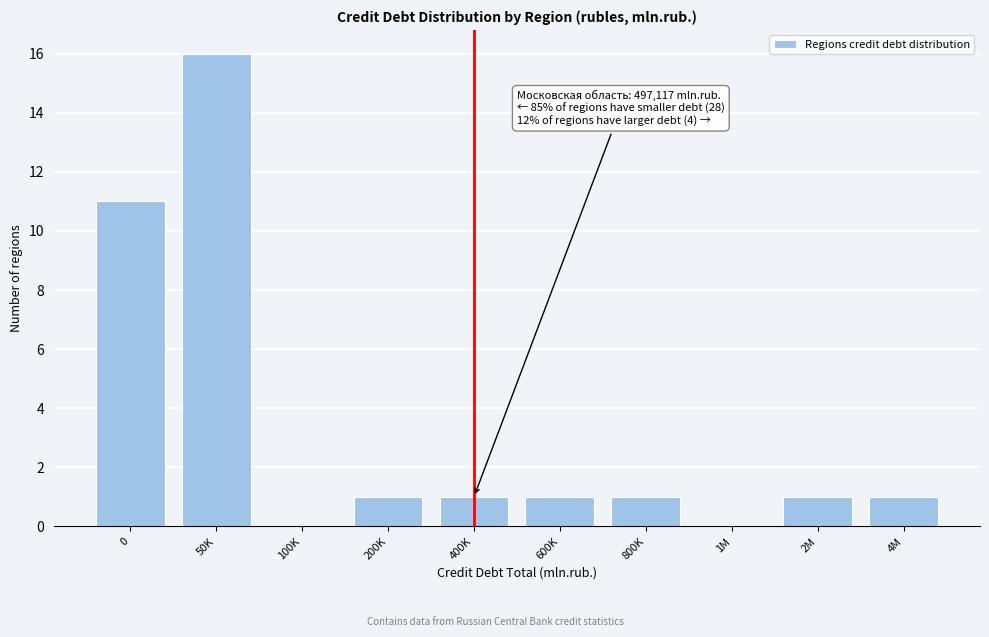

Reading right to left, extract all data points from this chart.

4M=1	2M=1	1M=0	800K=1	600K=1	400K=1	200K=1	100K=0	50K=16	0=11